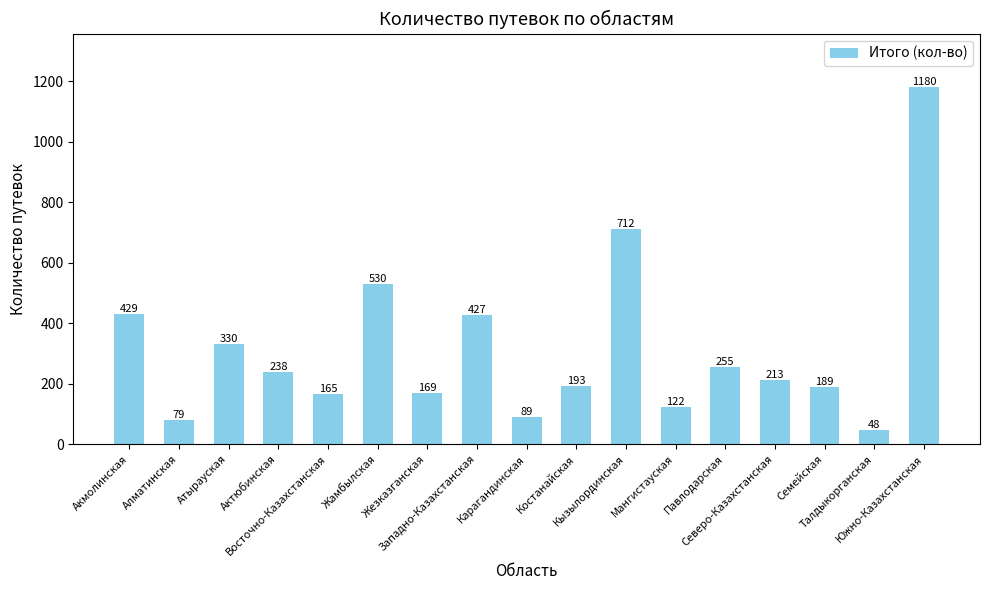

The chart shows a value of 165 at Восточно-Казахстанская. True or false?

True